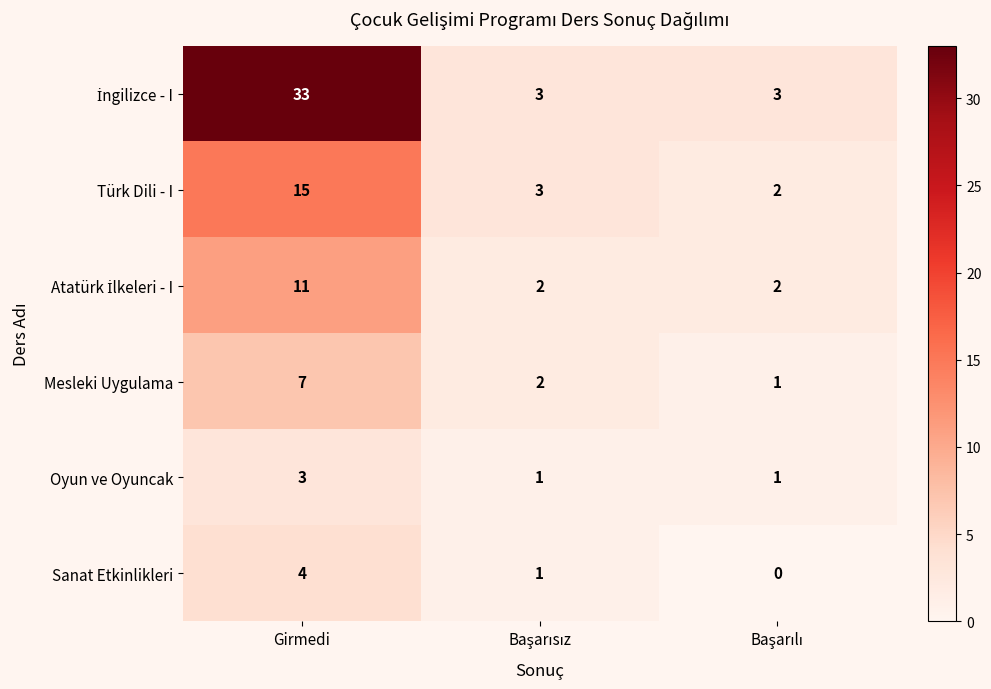

Count the number of data series in this chart.

6